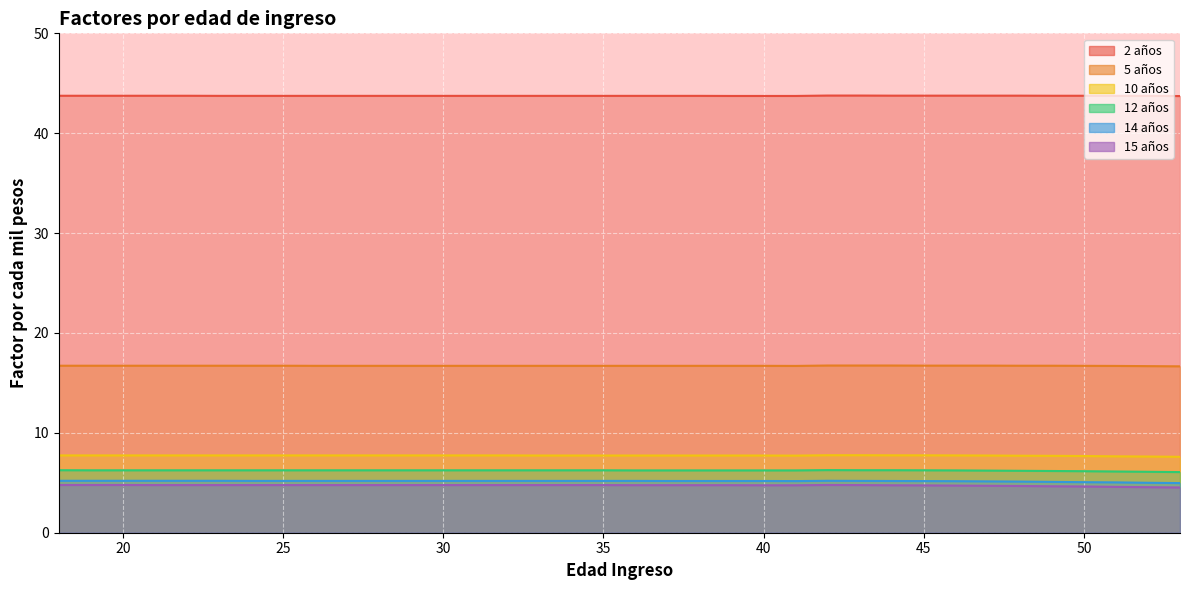

What is the sum of all 2 años values?

1574.8